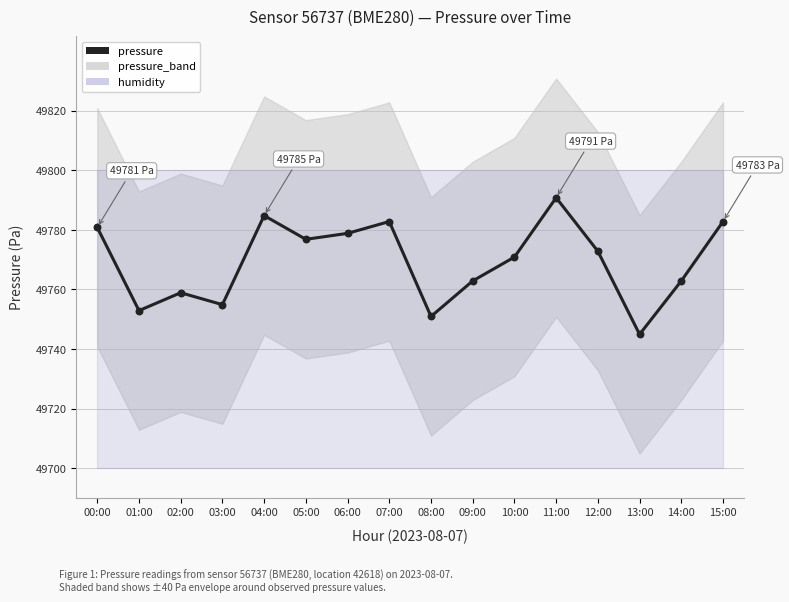

Which has a higher value, 00:00 or 14:00?

00:00